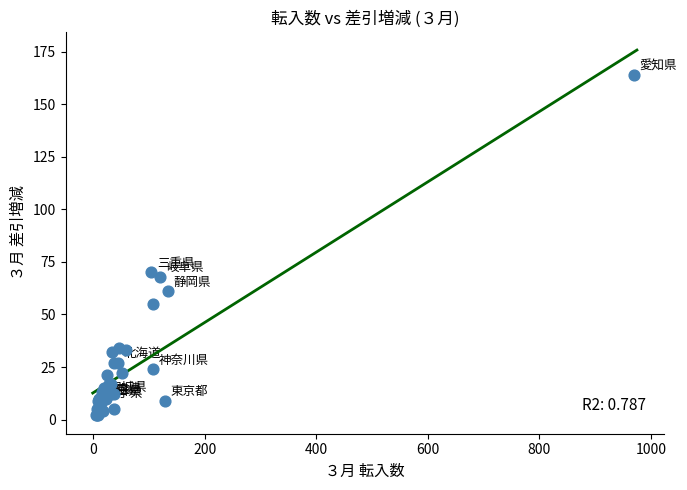

What Y value in the scatter plot is closest to 83?

70